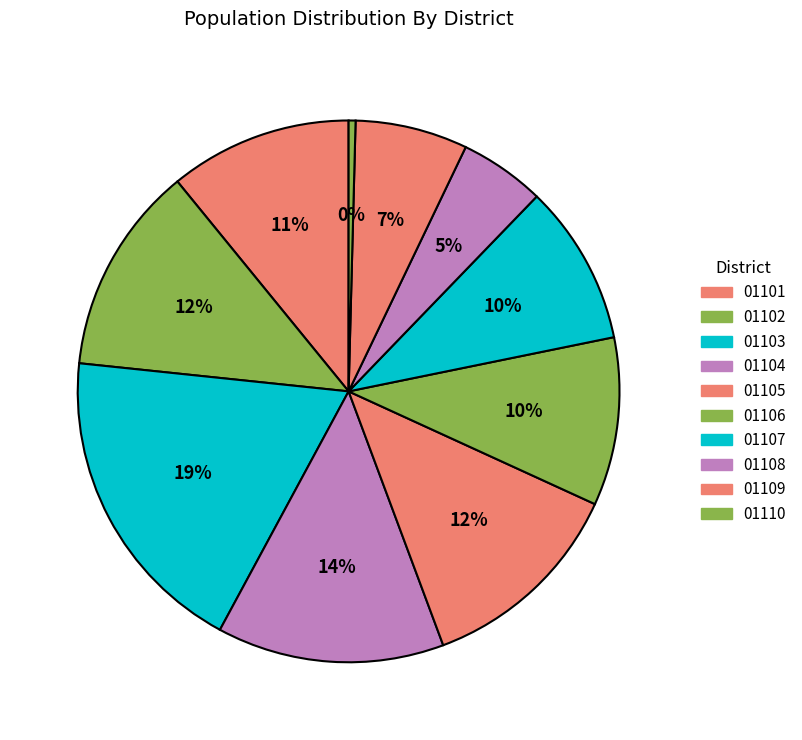

To the nearest percent, what is the average slice percentage?

10%